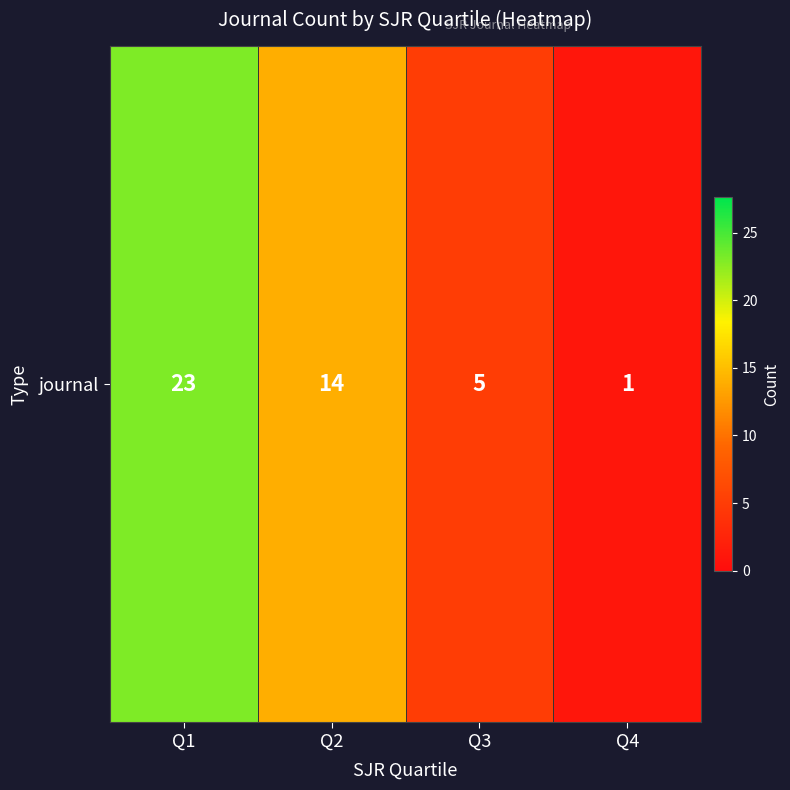

Rank the categories by value from highest to lowest.

Q1, Q2, Q3, Q4